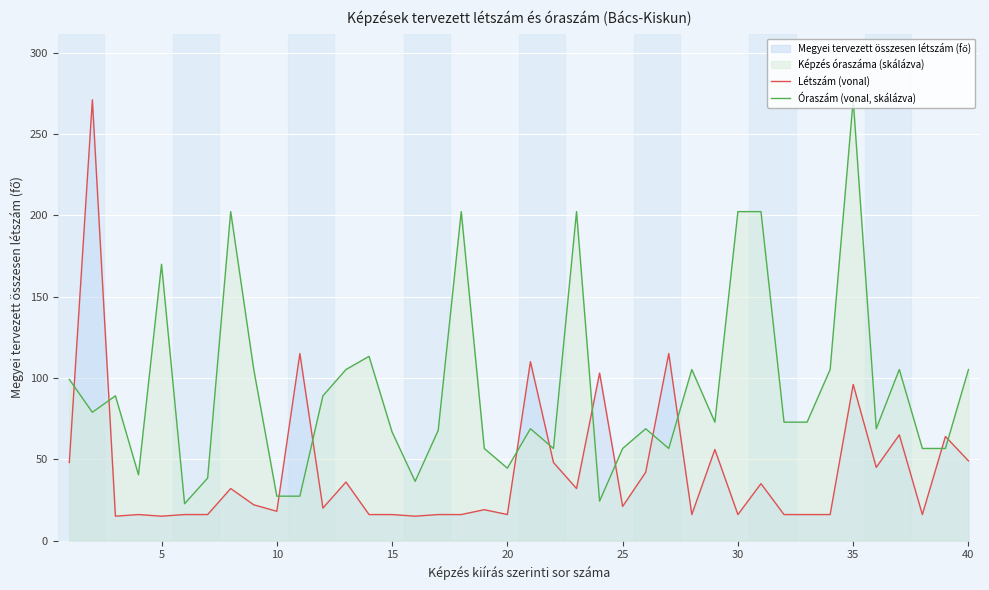

Which series has the largest total across all categories?

Óraszám (vonal, skálázva)